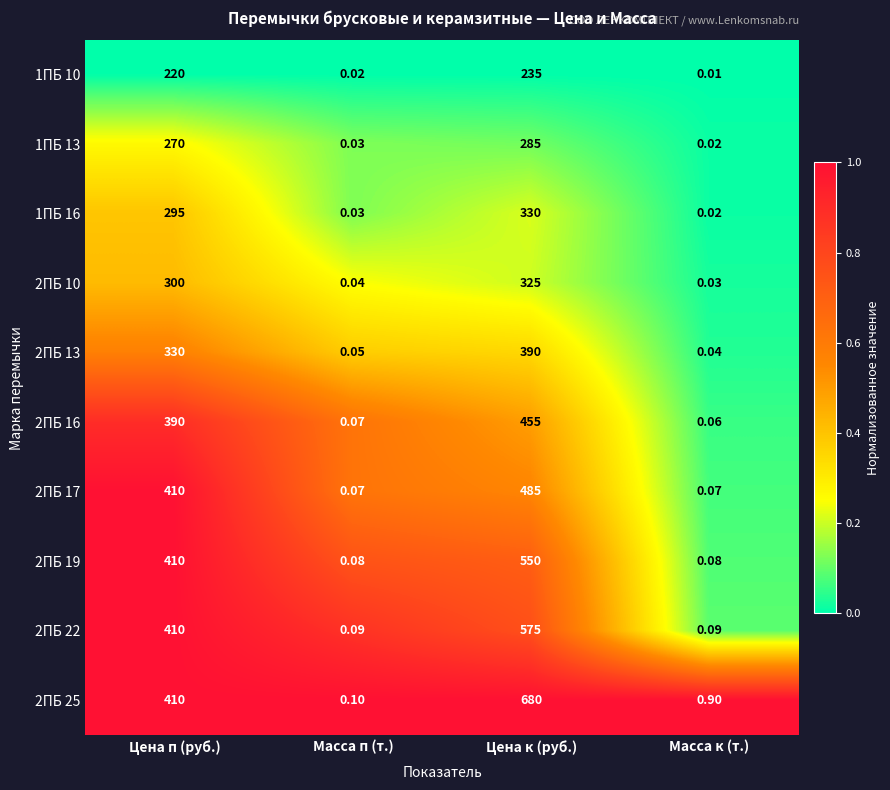

List the series in order of their peak value, highest first.

2ПБ 25, 2ПБ 22, 2ПБ 19, 2ПБ 17, 2ПБ 16, 2ПБ 13, 1ПБ 16, 2ПБ 10, 1ПБ 13, 1ПБ 10